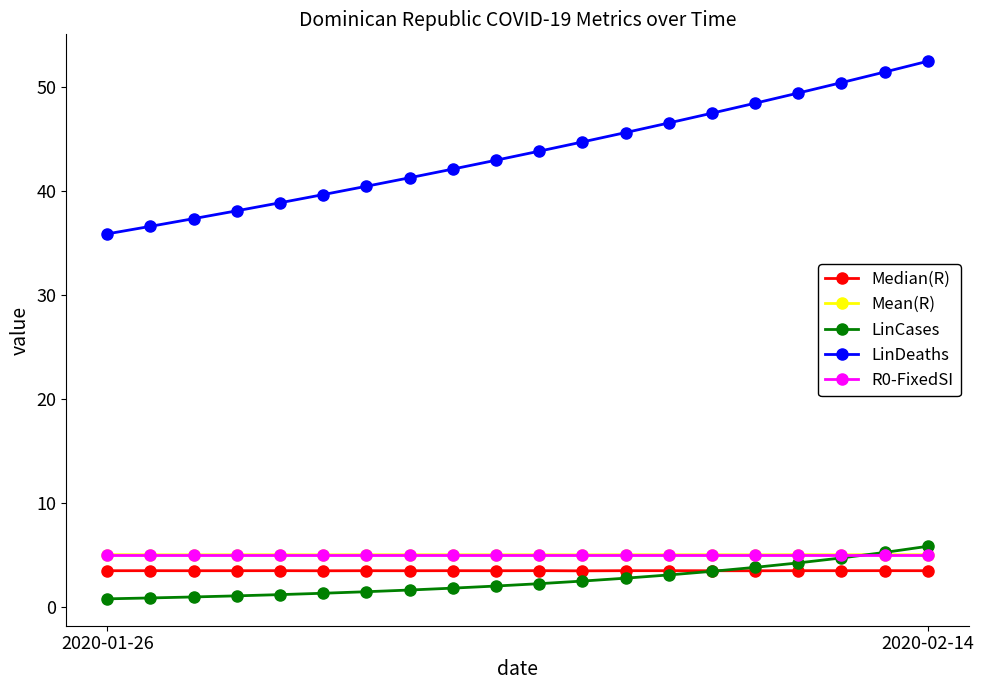

Which series has the largest range (max minus min)?

LinDeaths